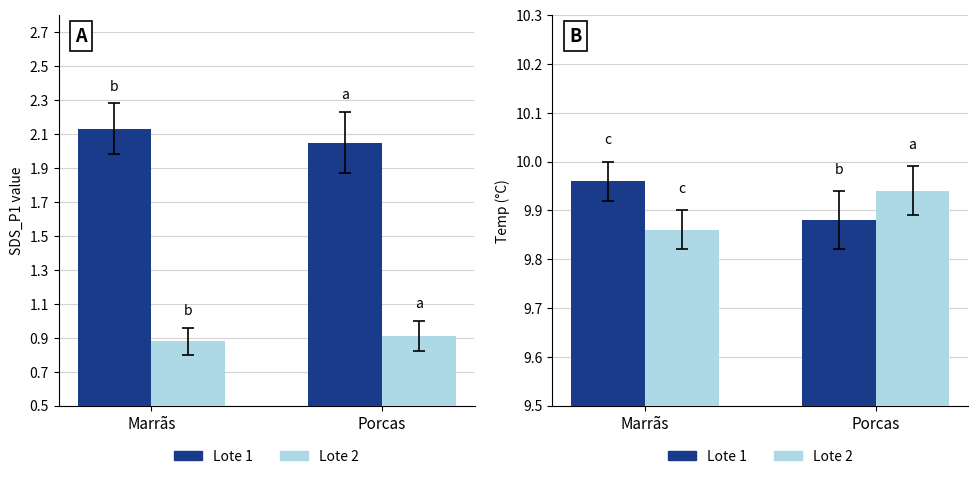

The Lote 2 series shows 9.9 at Porcas. True or false?

True